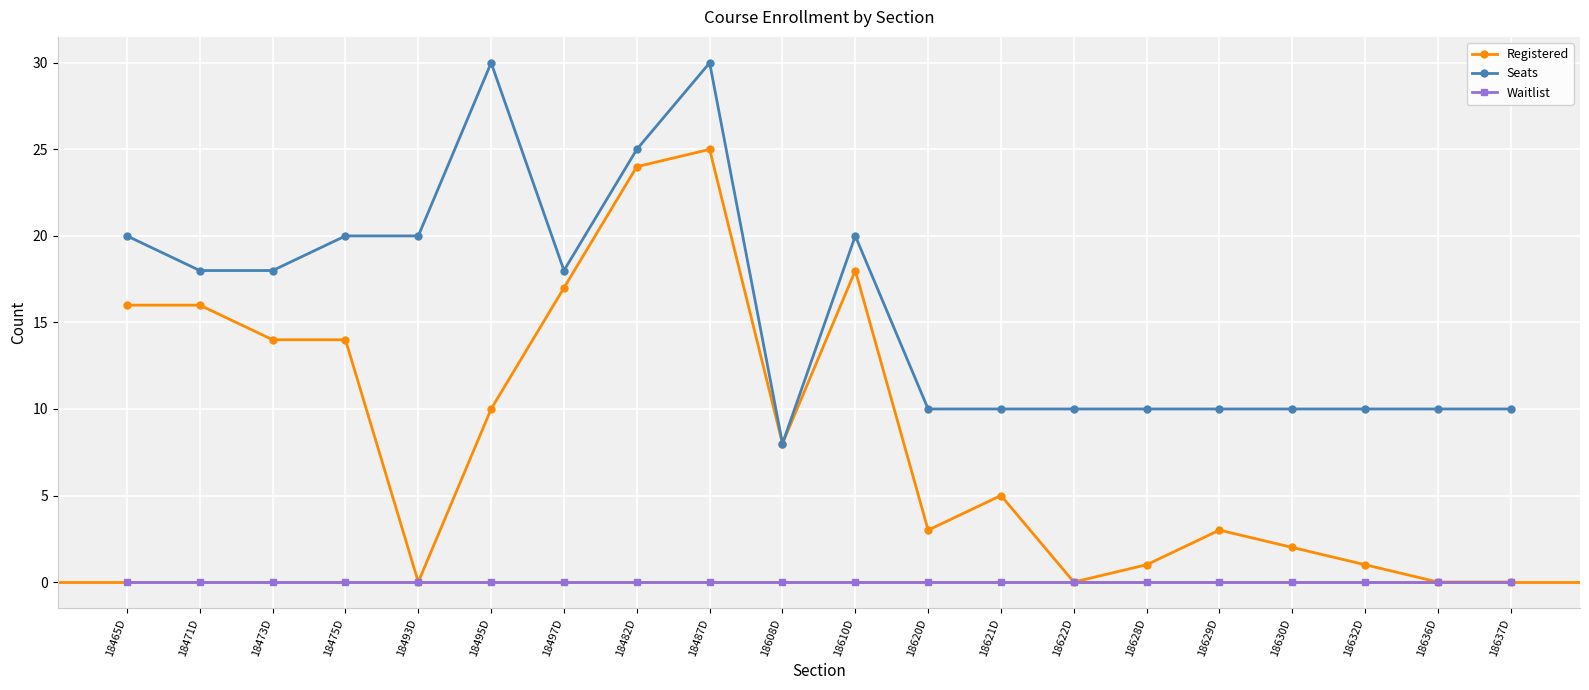

The value of Waitlist at 18495D is 0. True or false?

True